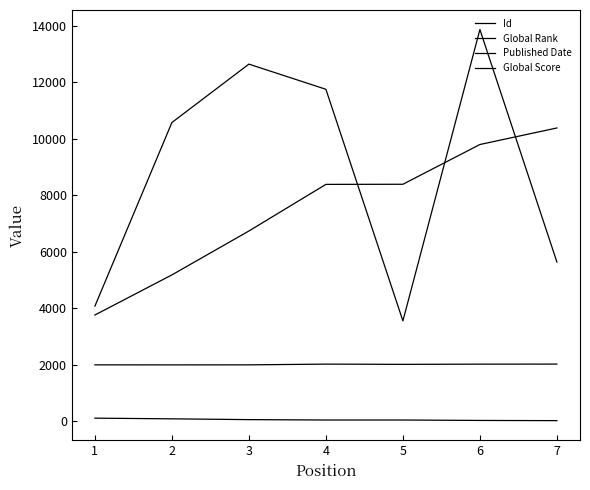

What is the sum of all Published Date values?

14039